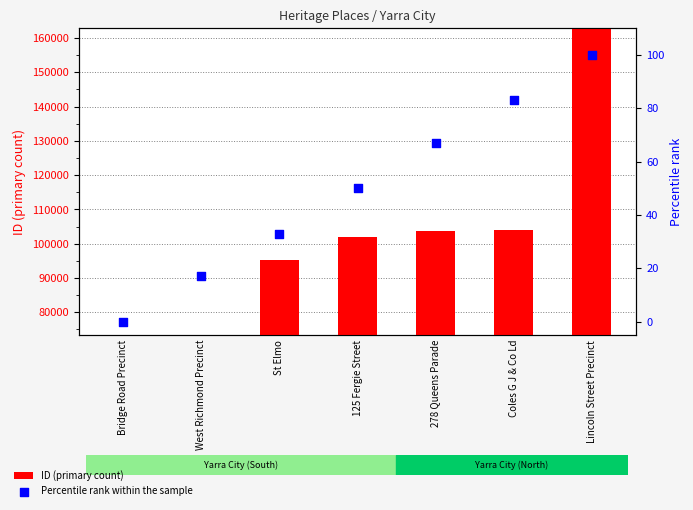

Which series has the widest spread of Y values?

ID (primary count)